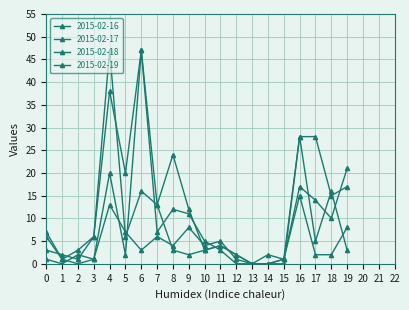

How many positive values does the 2015-02-16 series have?

19